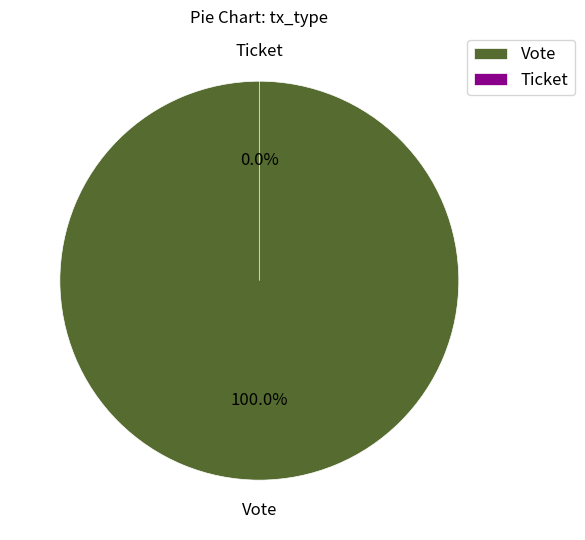

Is it true that Ticket is 15% of the pie?

False